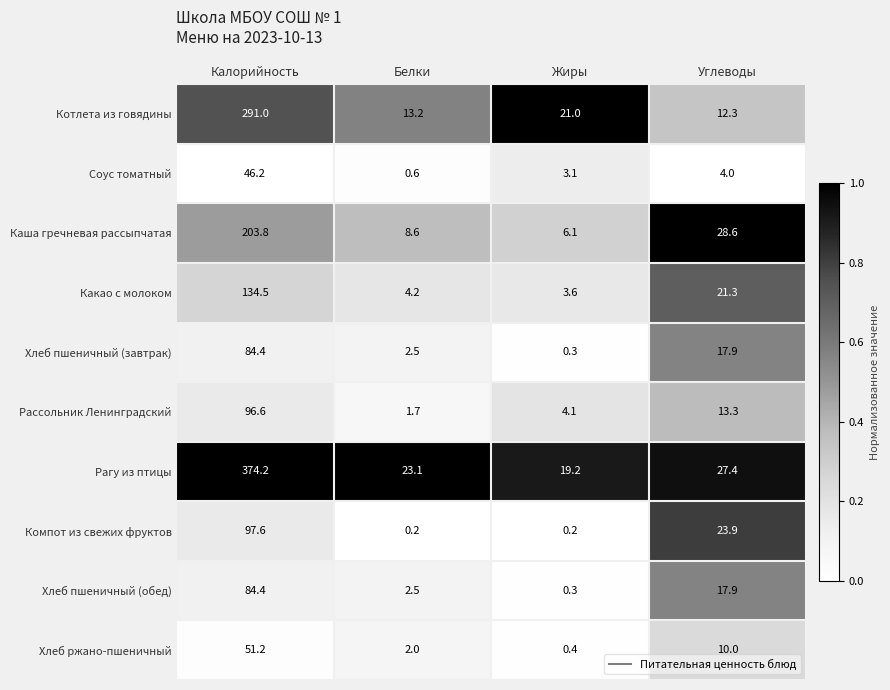

The value of Хлеб пшеничный (обед) at Калорийность is 54.2. True or false?

False